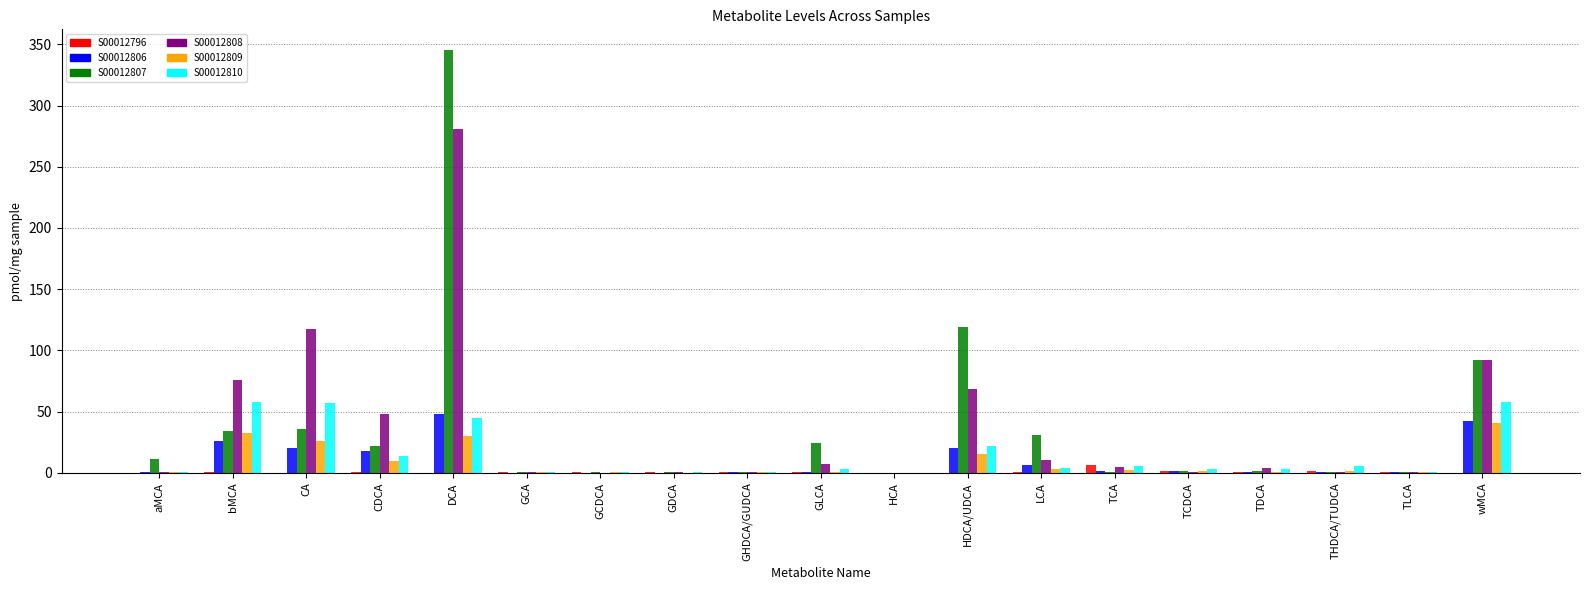

What is the sum of all S00012810 values?

280.5